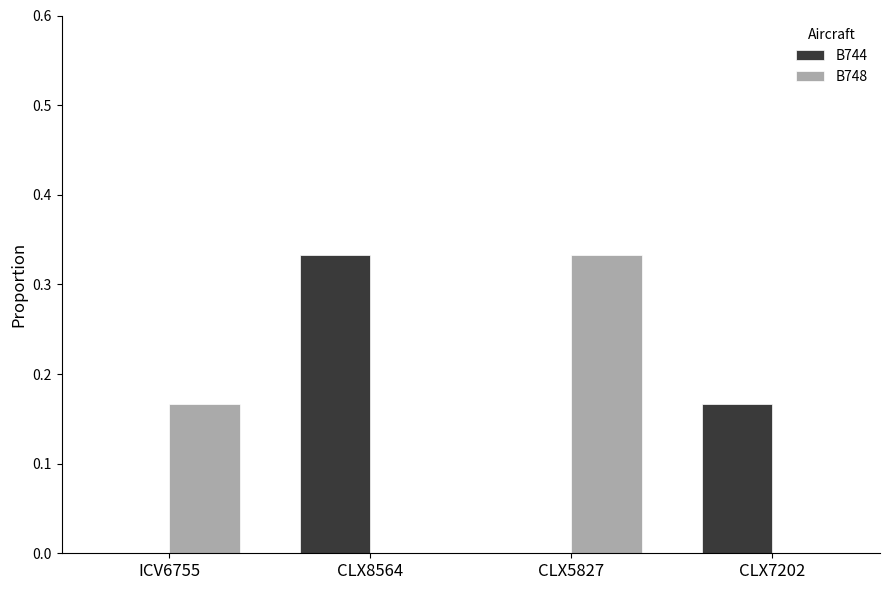

Is it true that B744 equals 0.1 at CLX5827?

False